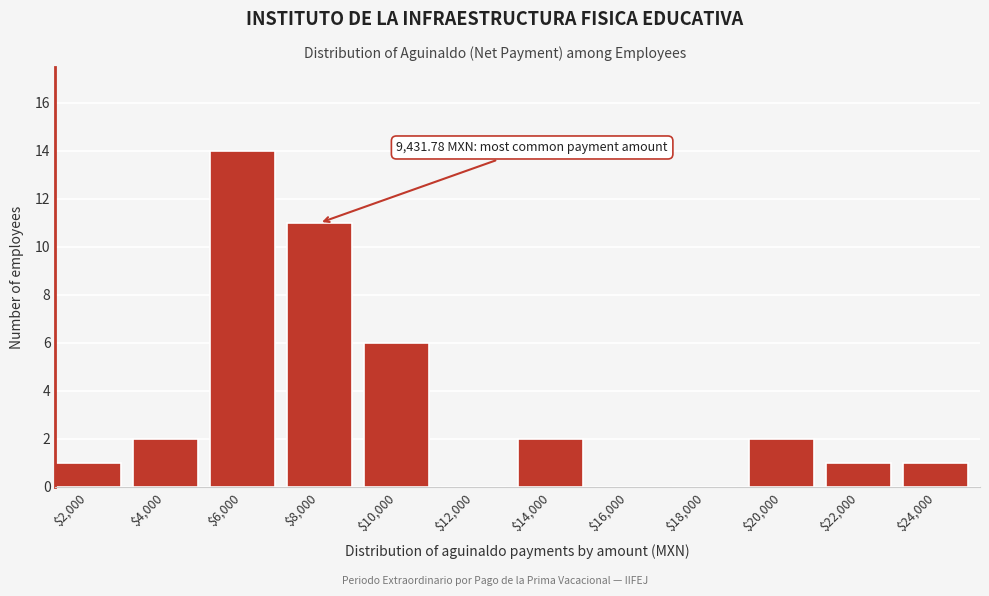

What is the sum of all values?

40